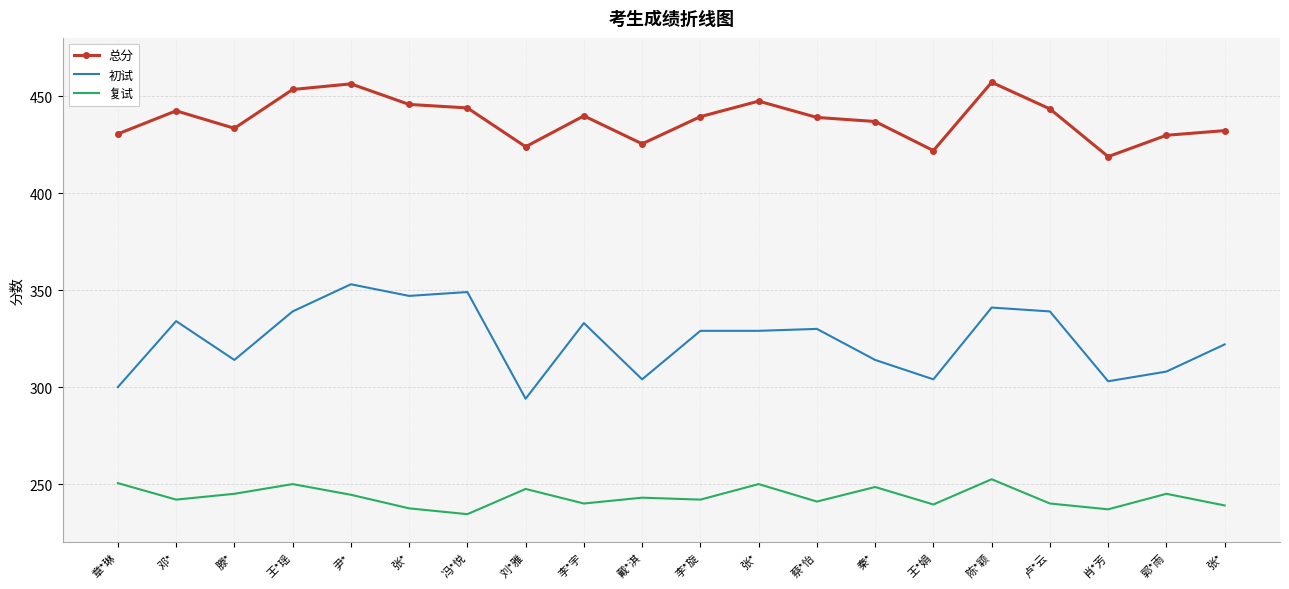

What are all the series names shown in the legend?

总分, 初试, 复试